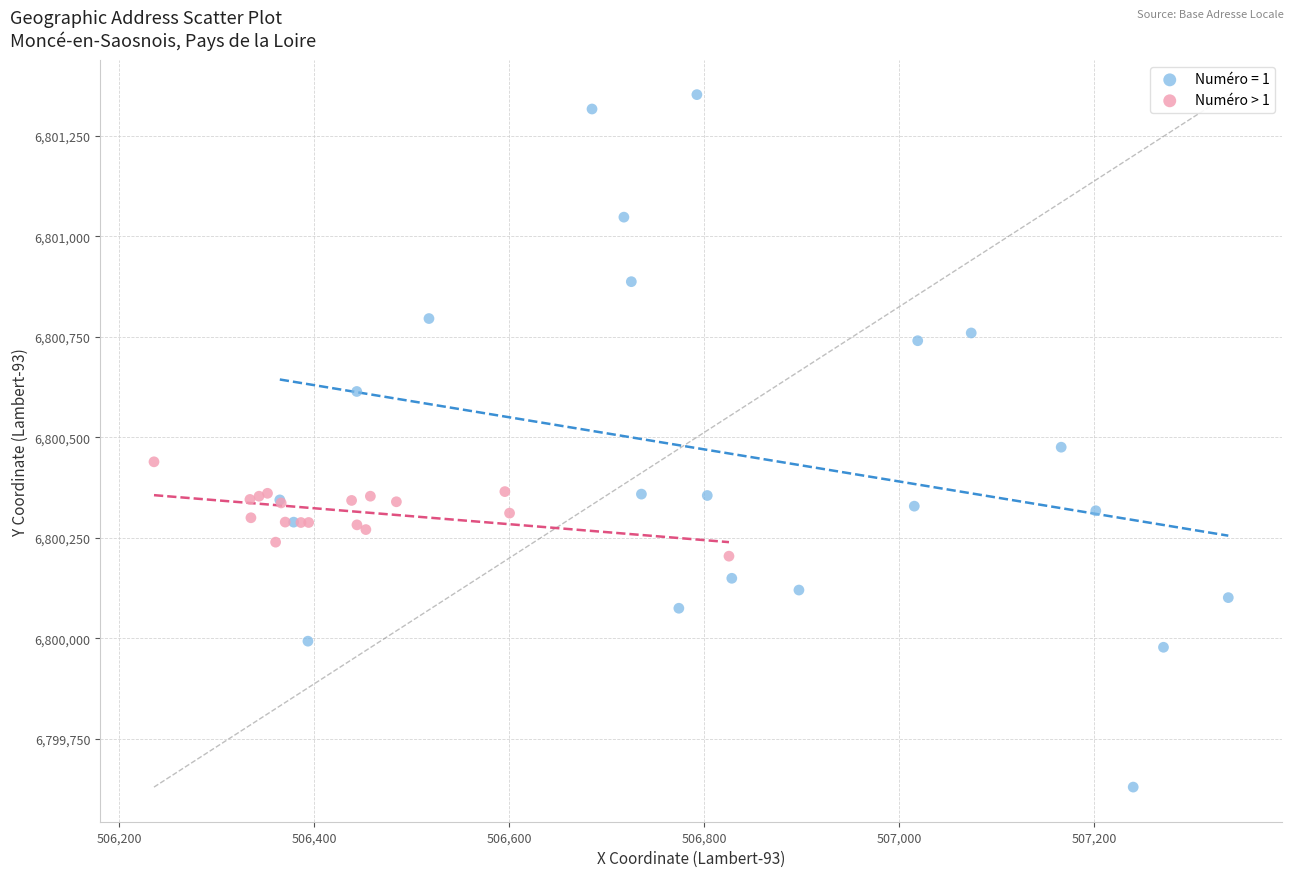

Which series has the widest spread of Y values?

Numéro = 1